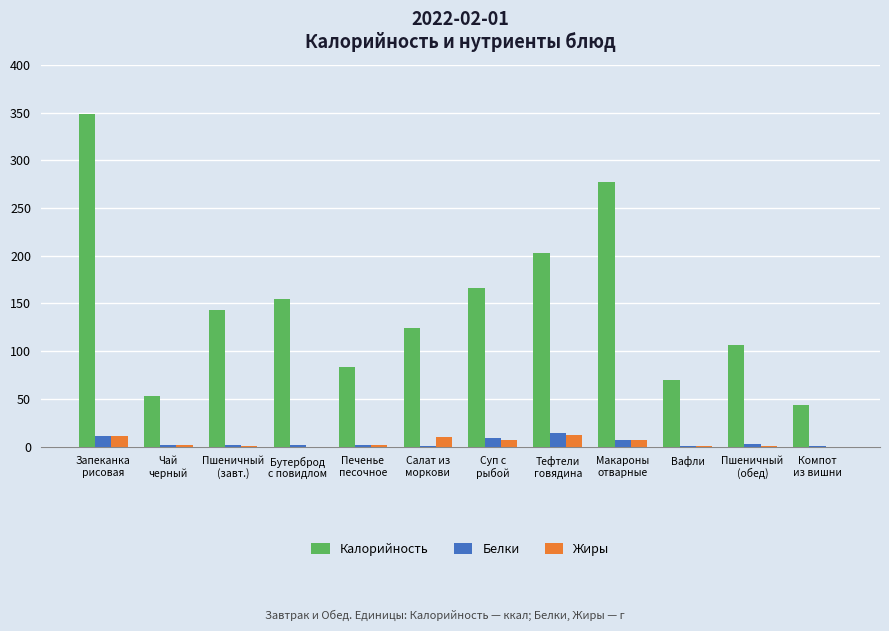

What is the greatest value displayed?

348.0